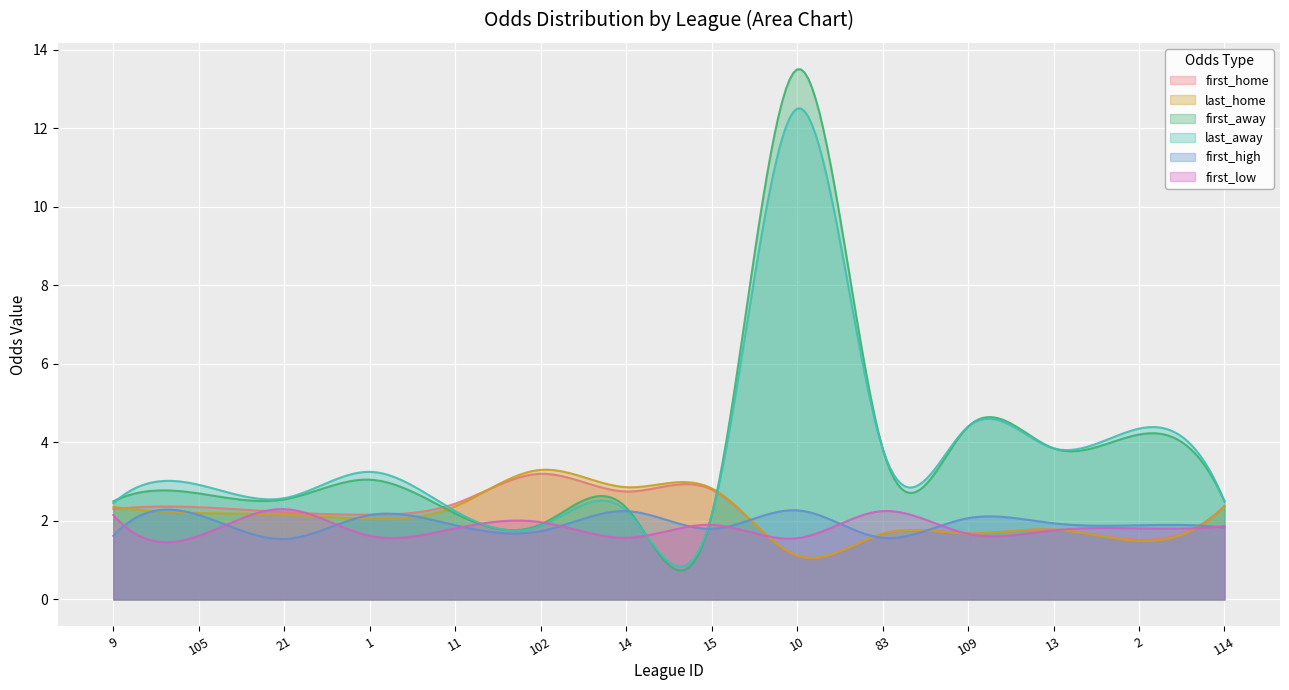

What is the maximum value for last_home?

3.3